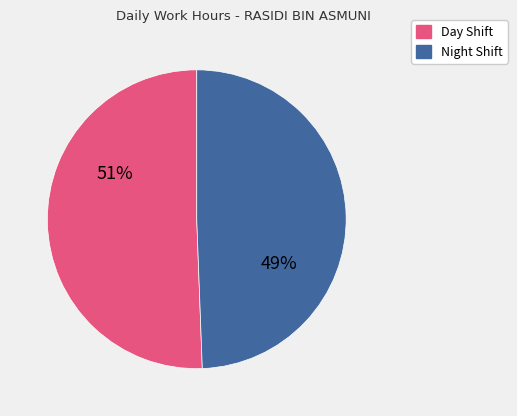

Does any single category account for the majority?

Yes